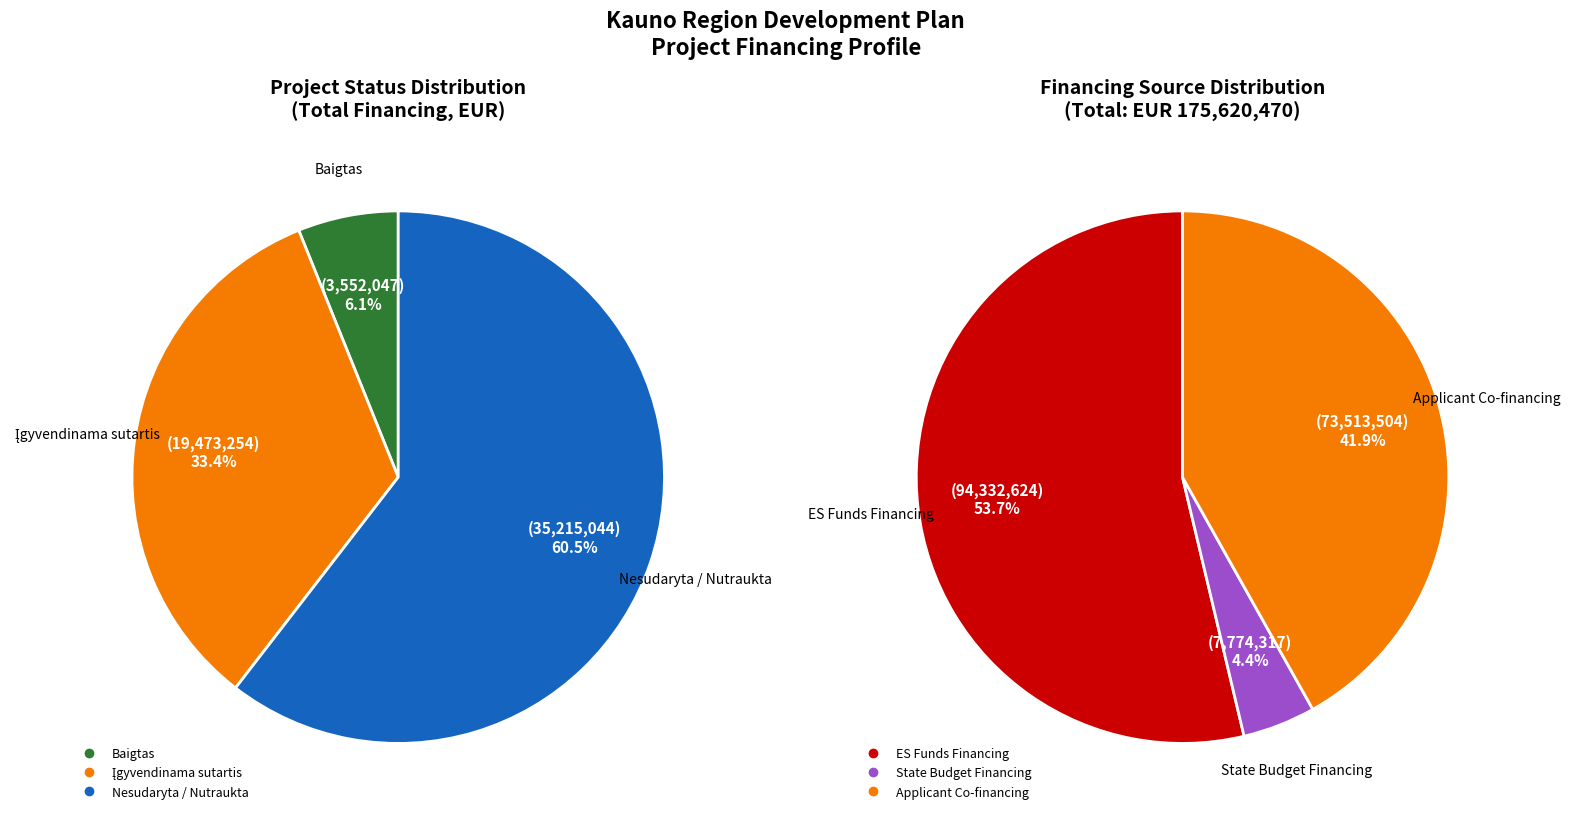

Count the number of slices in the pie.

3